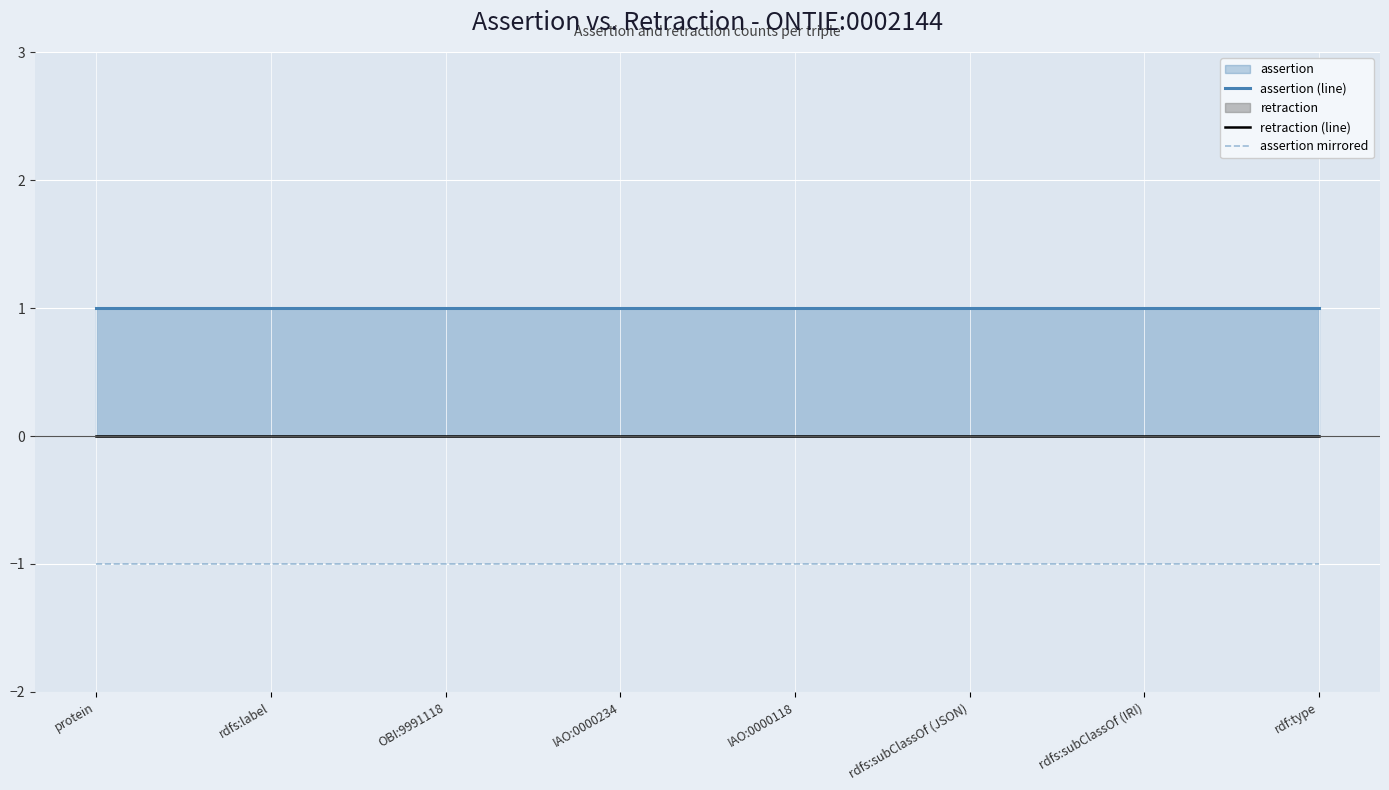

How many series are shown in this chart?

3